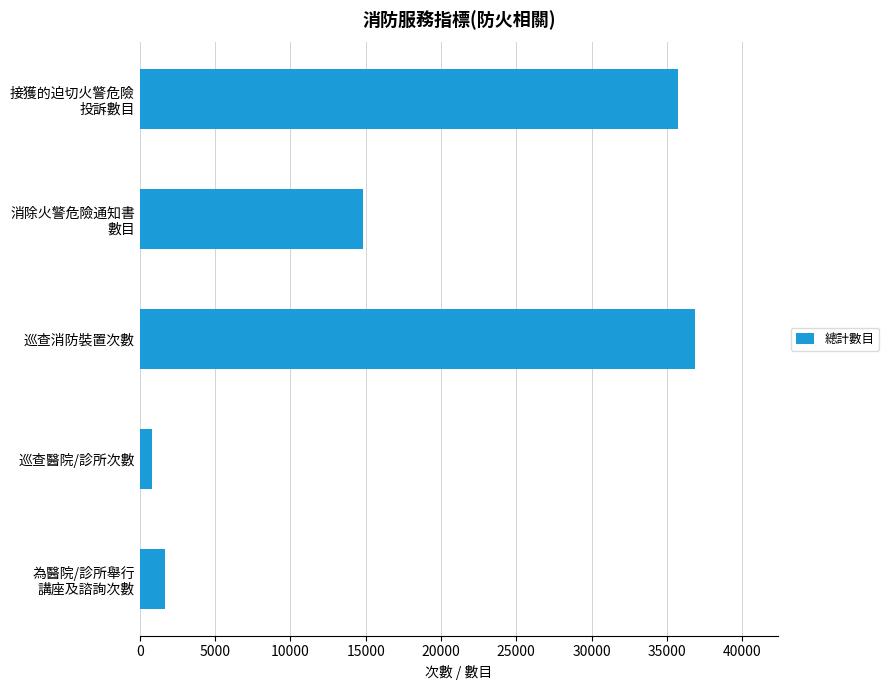

What is the greatest value displayed?

36856